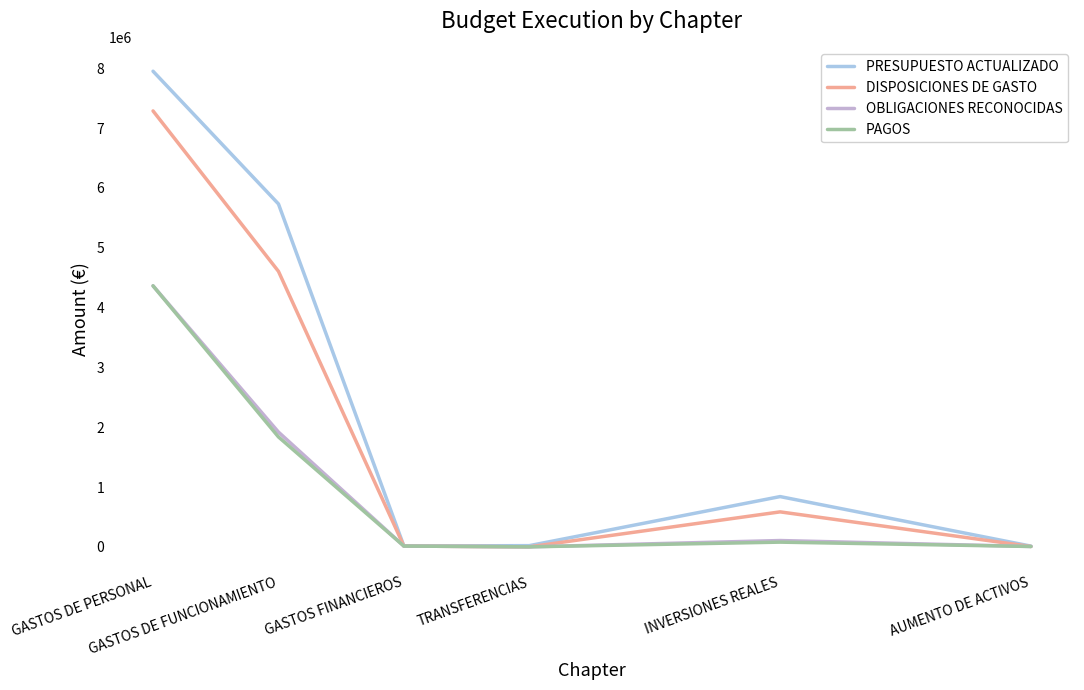

What is the maximum value shown in the chart?

7949532